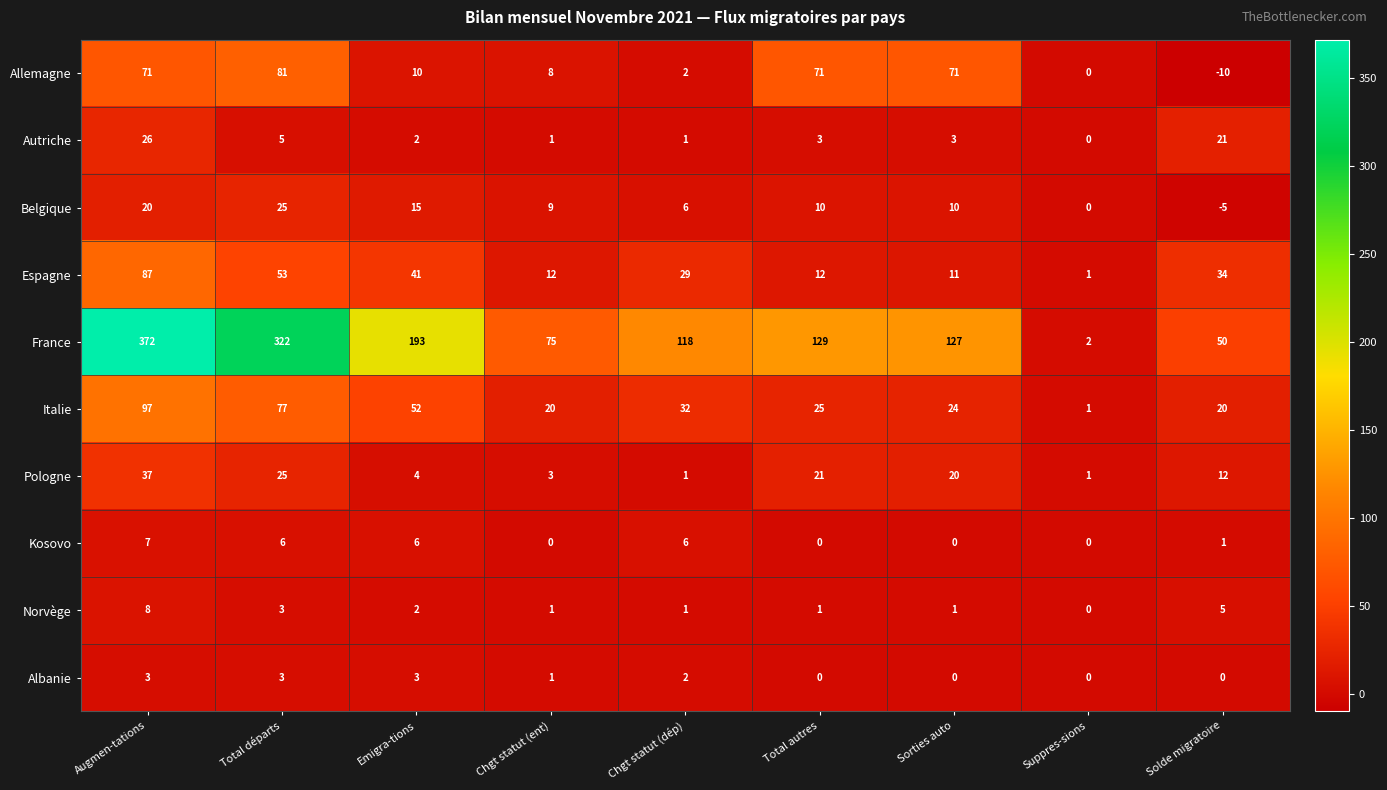

What value does the Espagne series have at Total autres, to the nearest 10?

10